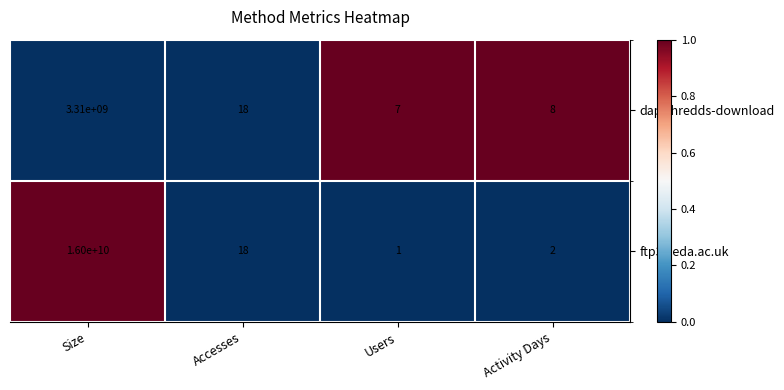

At Users, list the series in order from smallest to largest.

ftp3.ceda.ac.uk, dap-thredds-download